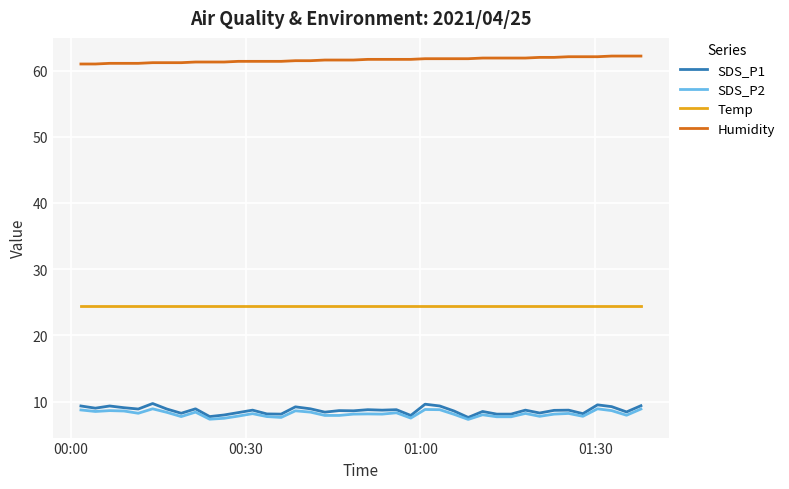

True or false: SDS_P1 and Temp cross at least once.

False